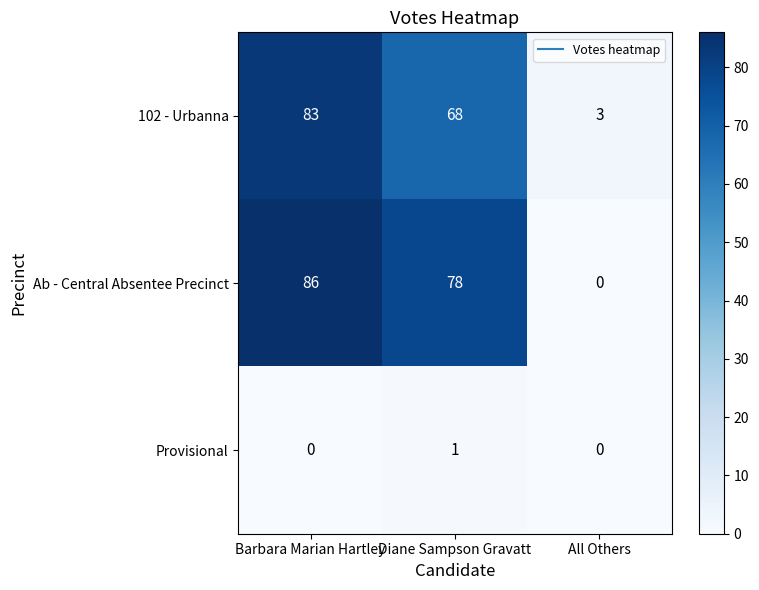

At which category is the sum across all series the highest?

Barbara Marian Hartley